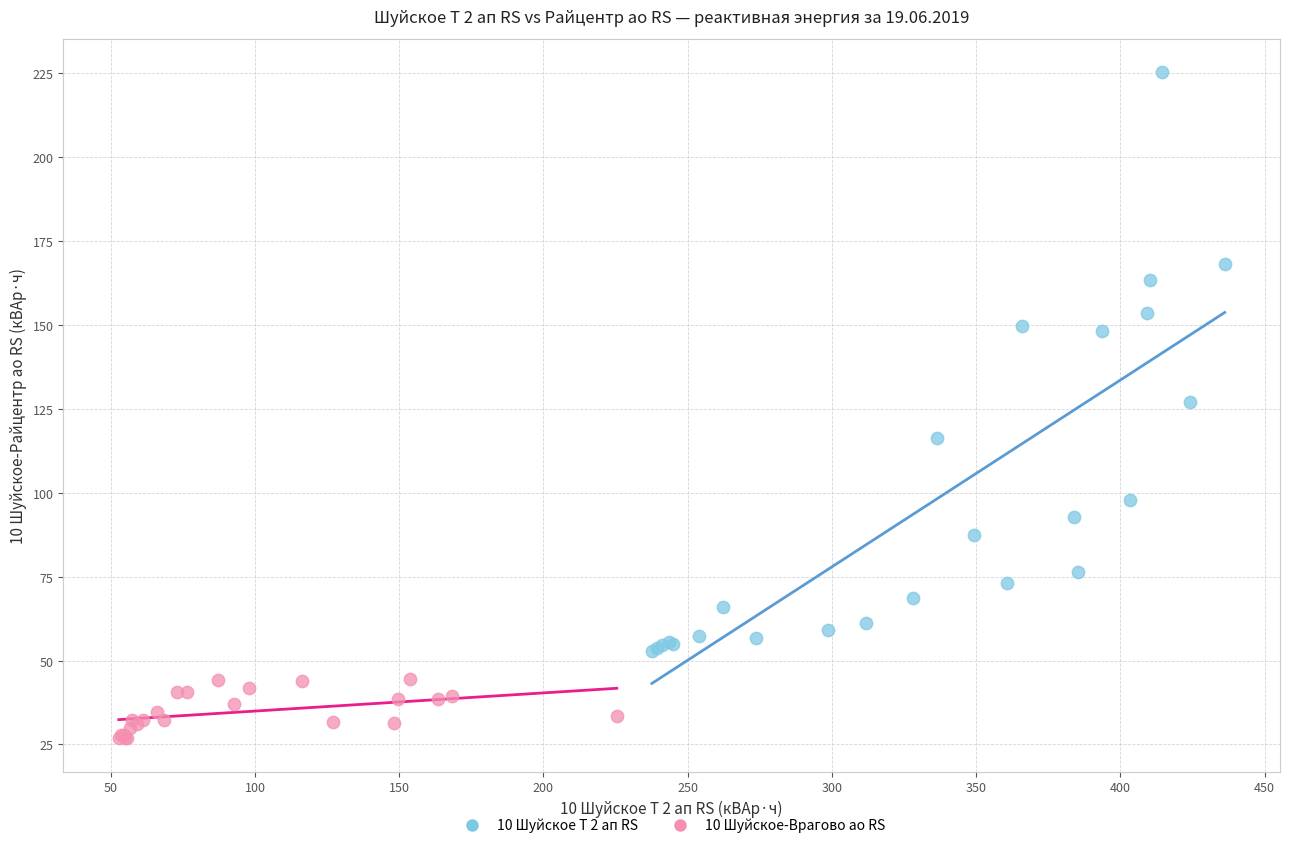

Which series has the largest Y range (max minus min)?

10 Шуйское Т 2 ап RS